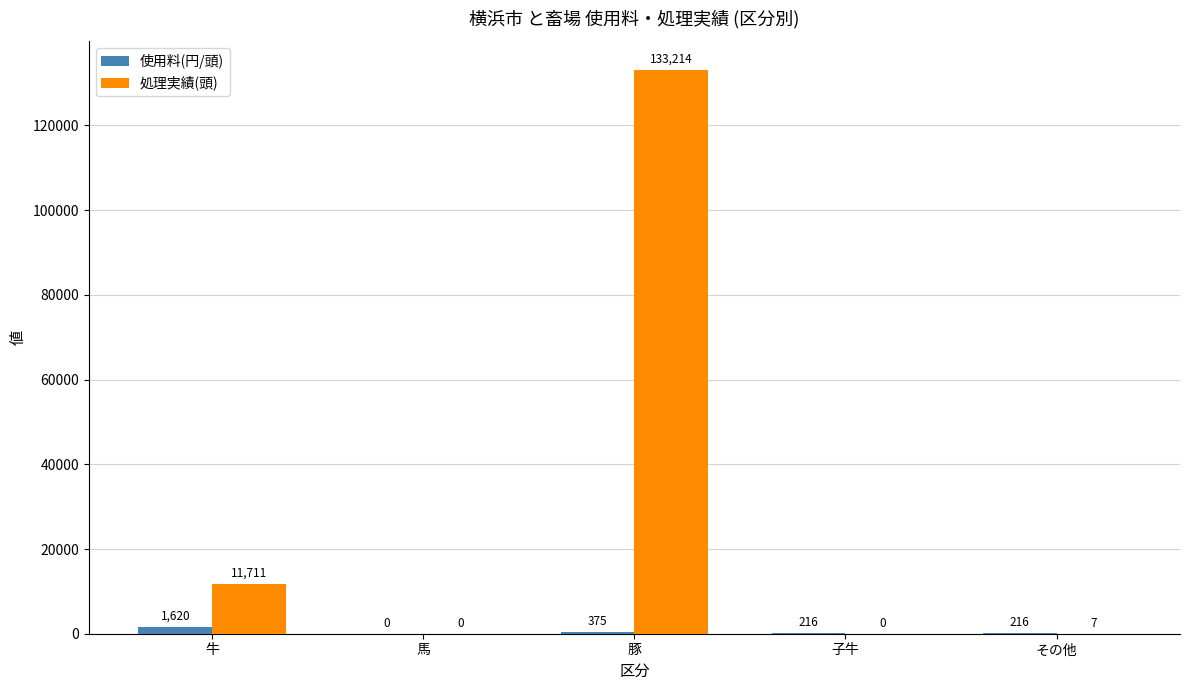

Which series has the largest total across all categories?

処理実績(頭)